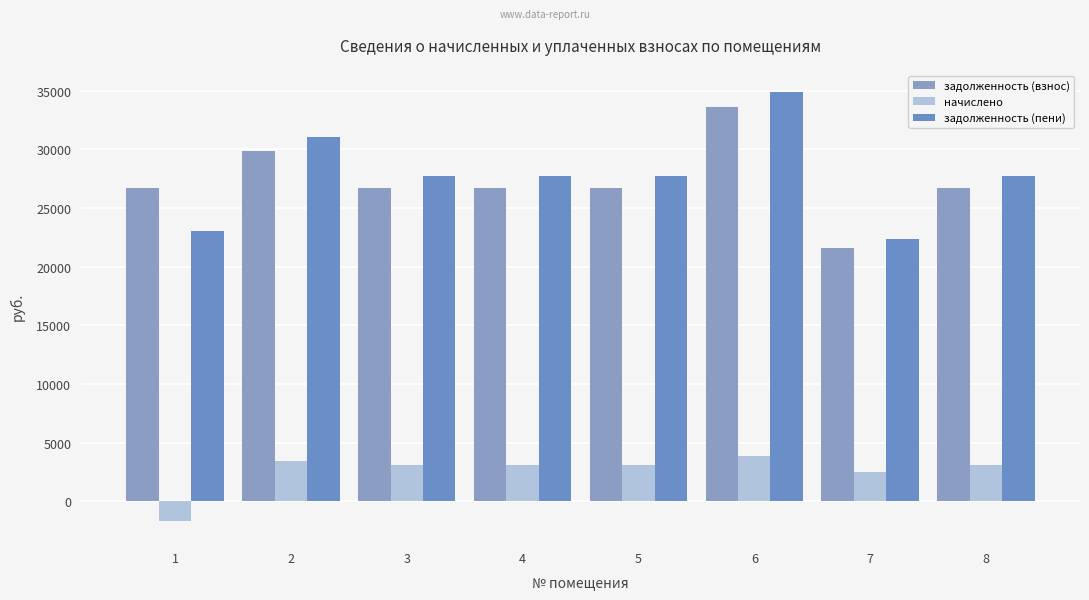

What is the value of the начислено bar at the 3rd from the left?

3065.4